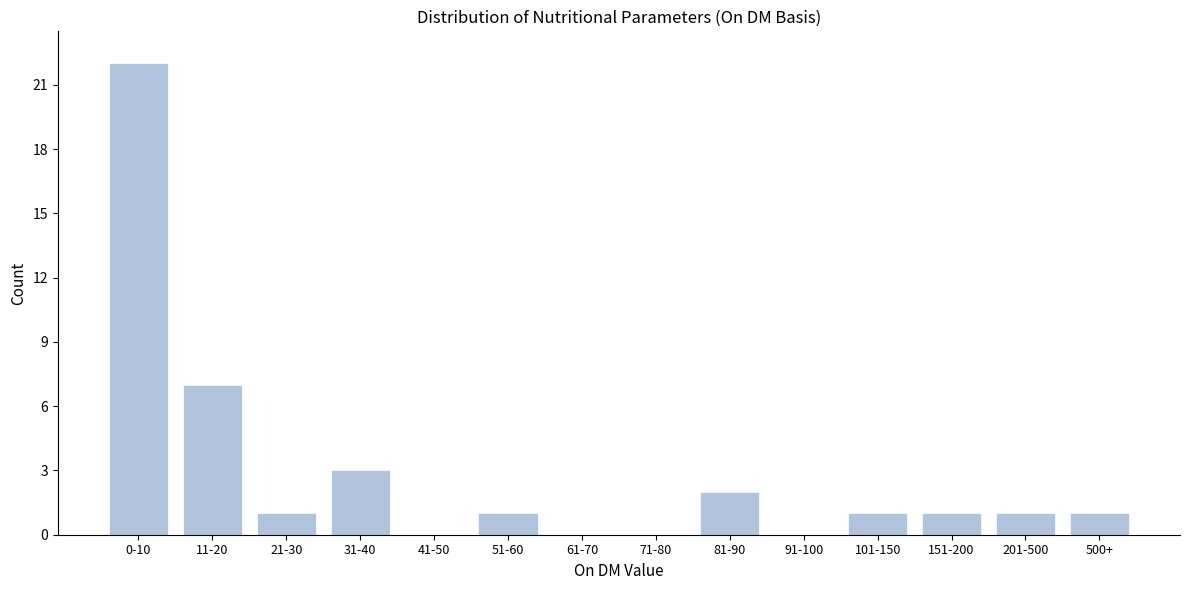

Reading left to right, list all the values displayed in this chart.

0-10=22	11-20=7	21-30=1	31-40=3	41-50=0	51-60=1	61-70=0	71-80=0	81-90=2	91-100=0	101-150=1	151-200=1	201-500=1	500+=1